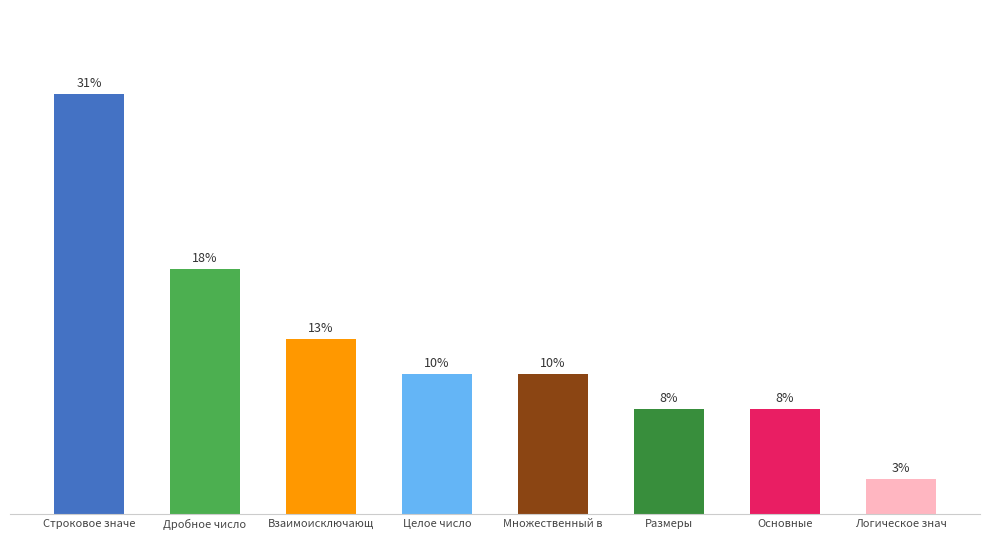

What is the smallest value displayed?

2.6